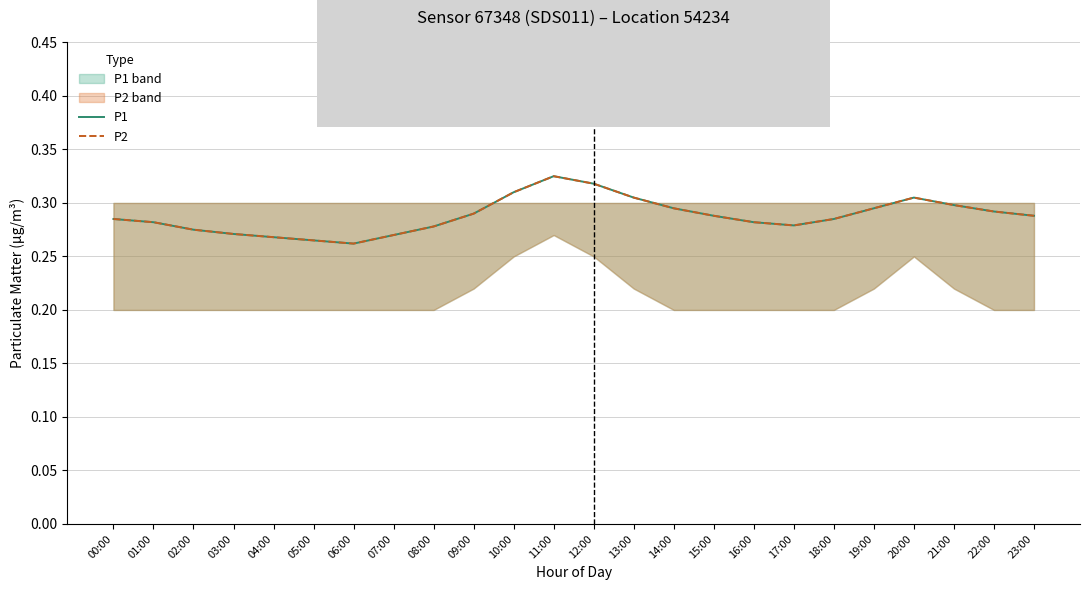

True or false: P1 and P2 intersect in this chart.

False